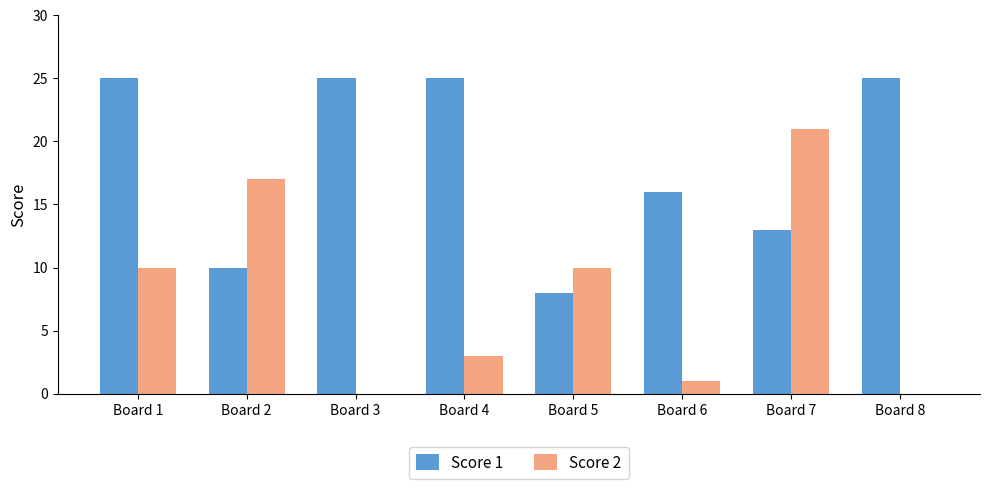

Reading right to left, transcribe all the data shown in this chart.

Score 1: Board 8=25	Board 7=13	Board 6=16	Board 5=8	Board 4=25	Board 3=25	Board 2=10	Board 1=25
Score 2: Board 8=0	Board 7=21	Board 6=1	Board 5=10	Board 4=3	Board 3=0	Board 2=17	Board 1=10